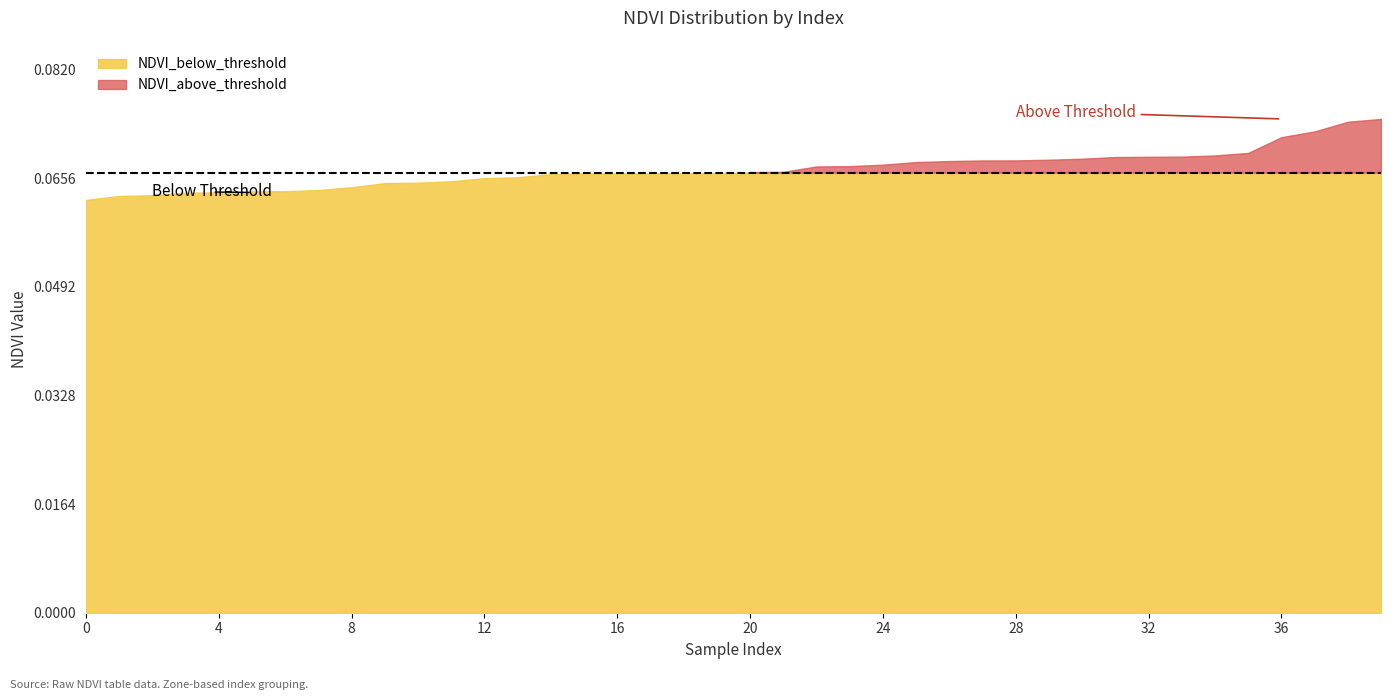

True or false: NDVI_below_threshold and NDVI_above_threshold intersect in this chart.

False